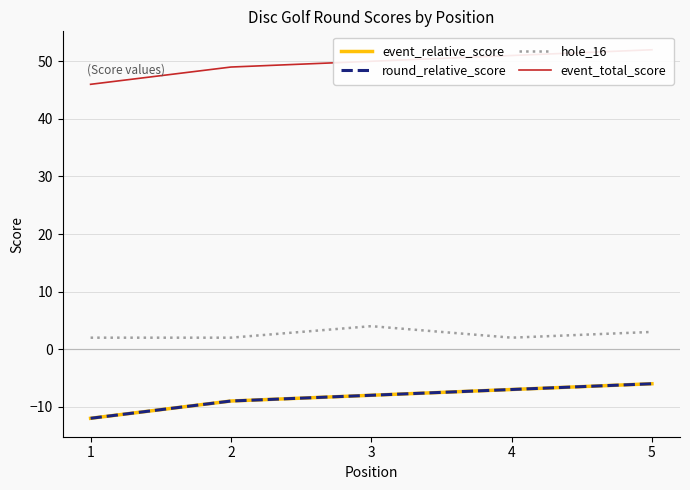

What is the value of the event_relative_score point at the 1st from the left?

-12